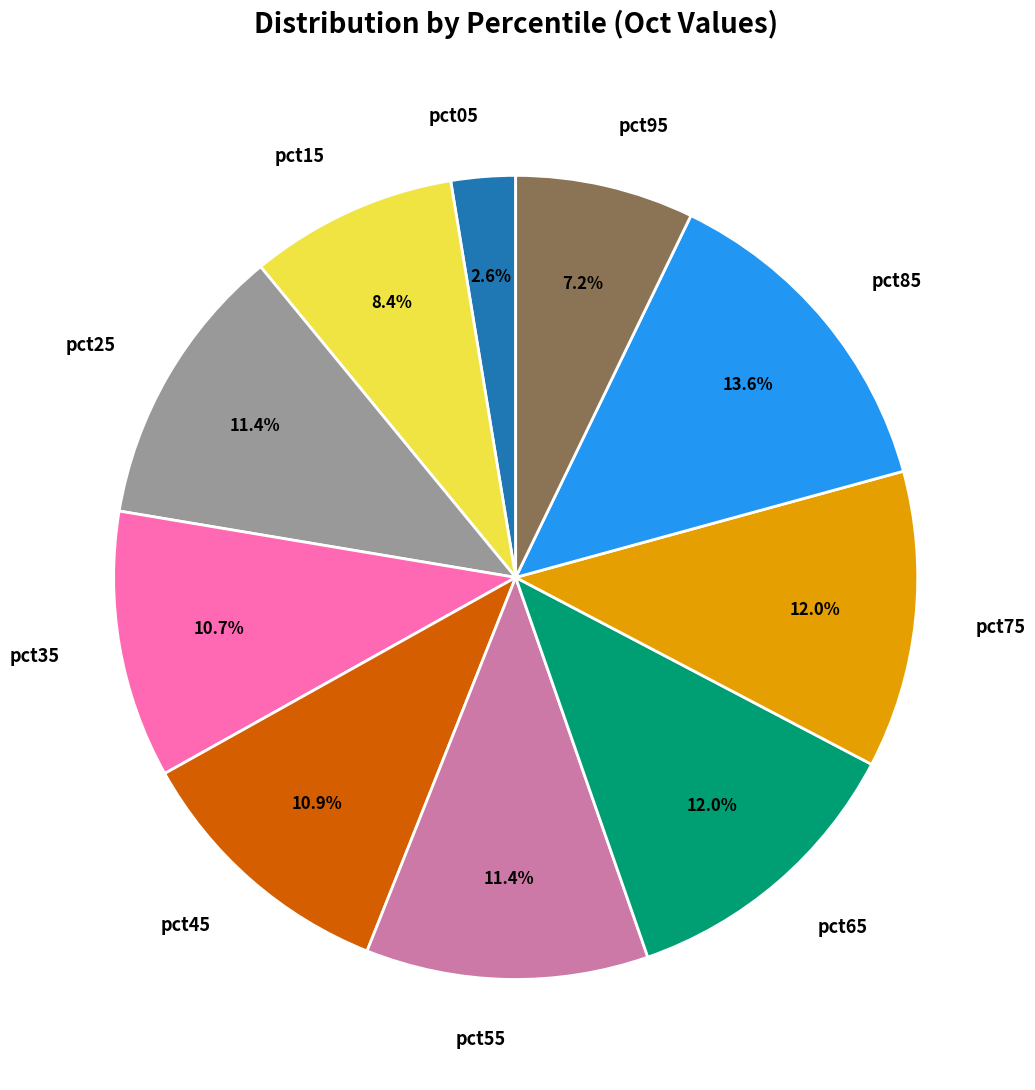

Is there any slice that represents more than half of the pie?

No